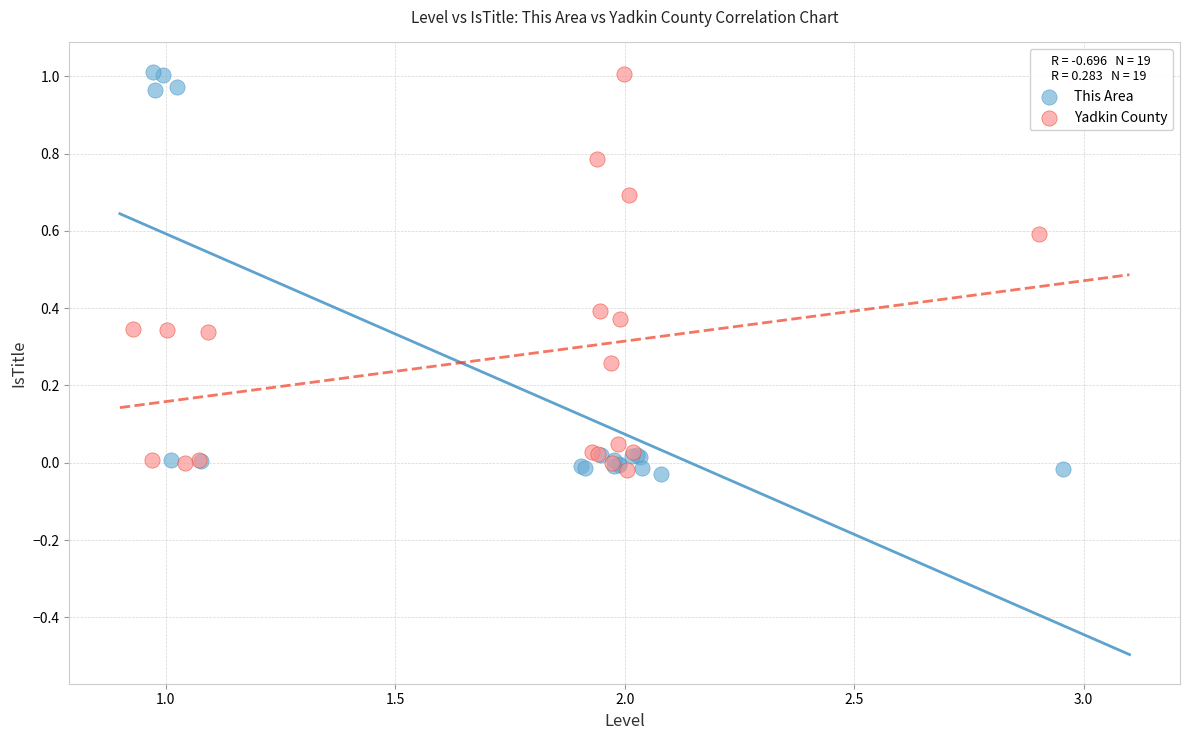

Which series has the widest spread of Y values?

This Area